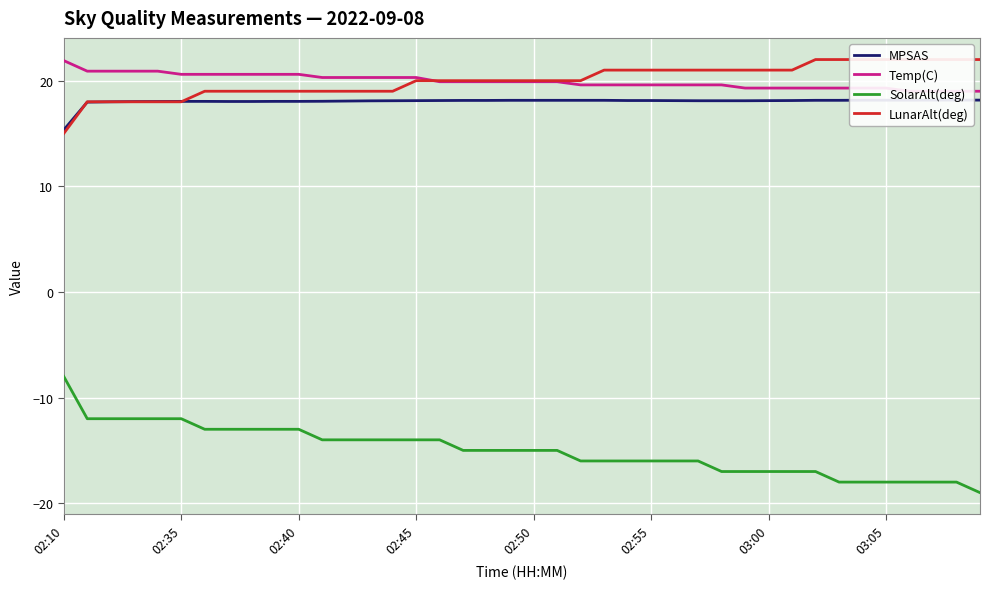

Which category has the highest value in the SolarAlt(deg) series?

02:10